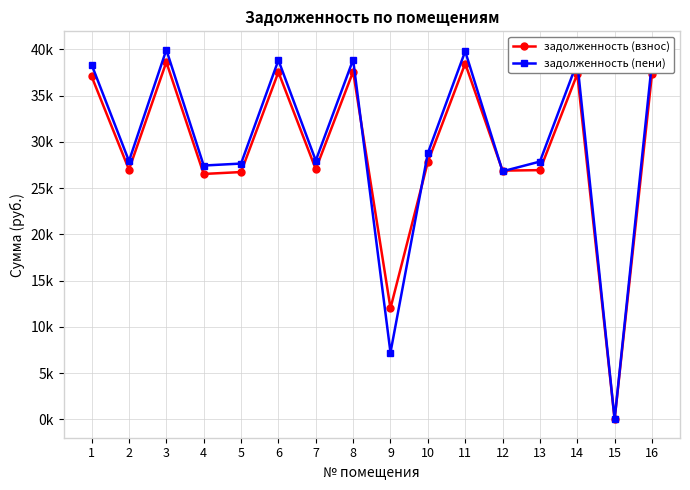

Which series ends up on top after the final intersection of задолженность (взнос) and задолженность (пени)?

задолженность (пени)